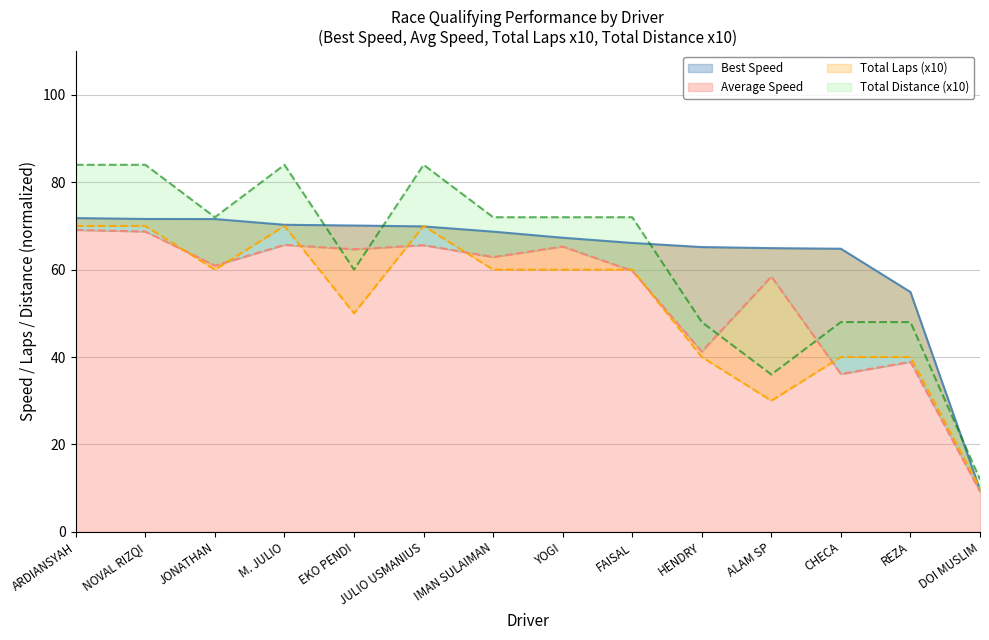

What is the value of the Total Distance point at the 11th from the left?

36.0